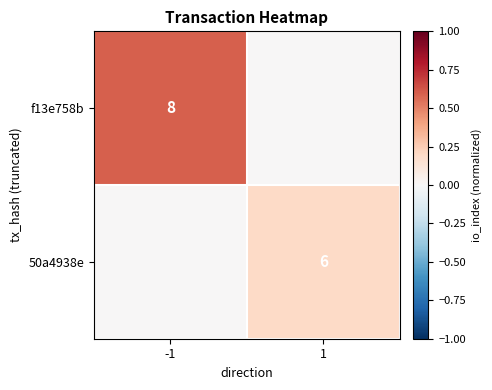

How many data points does each series have?

2